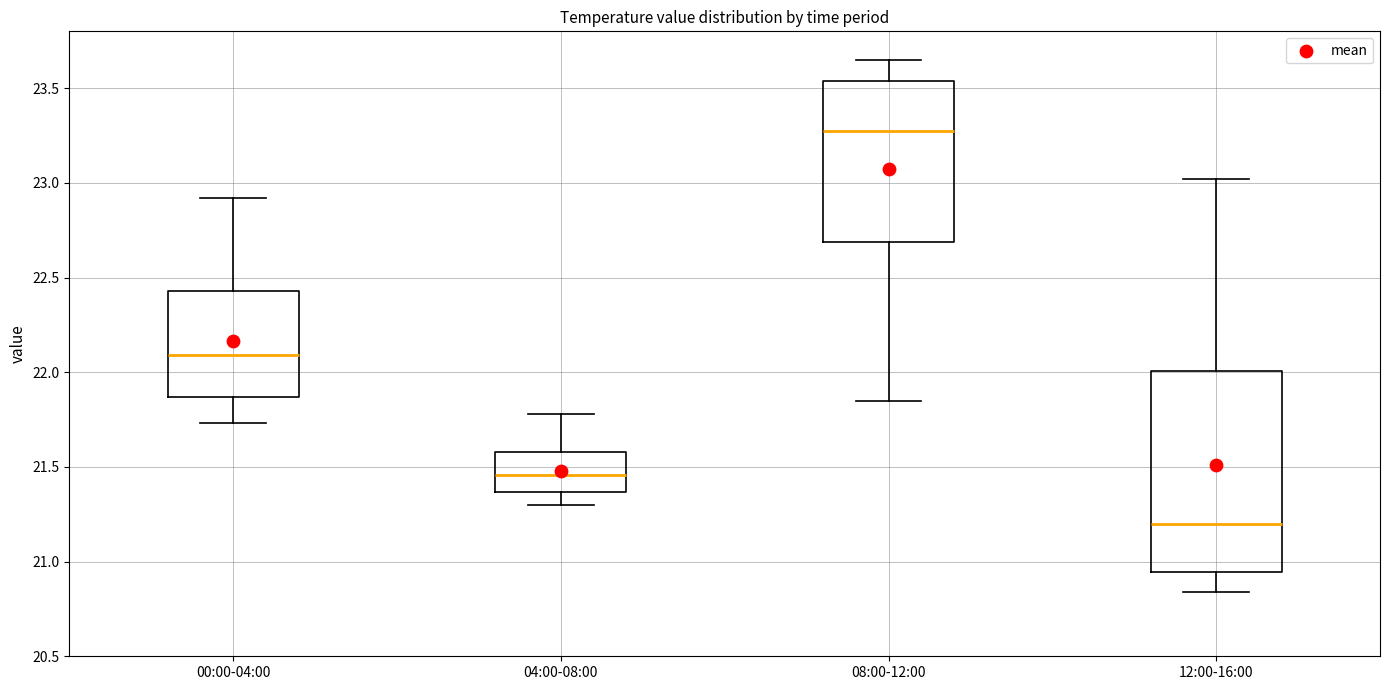

Reading left to right, read every box against the y-axis: the position of its median line, the range the box covers, and the ends of its whiskers. The values are not printed on the chart, so give them approximately, as read against the axis.

00:00-04:00: median 22.10, box 21.85 to 22.45, whiskers 21.75 to 22.90
04:00-08:00: median 21.45, box 21.35 to 21.60, whiskers 21.30 to 21.80
08:00-12:00: median 23.30, box 22.70 to 23.55, whiskers 21.85 to 23.65
12:00-16:00: median 21.20, box 20.95 to 22.00, whiskers 20.85 to 23.00